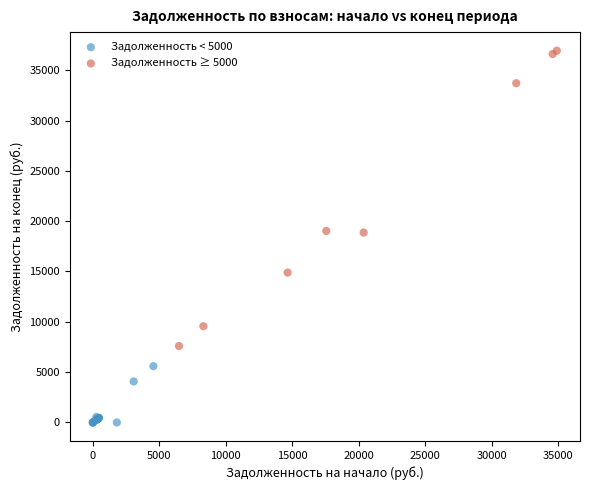

Which series contains the lowest Y value?

Задолженность < 5000